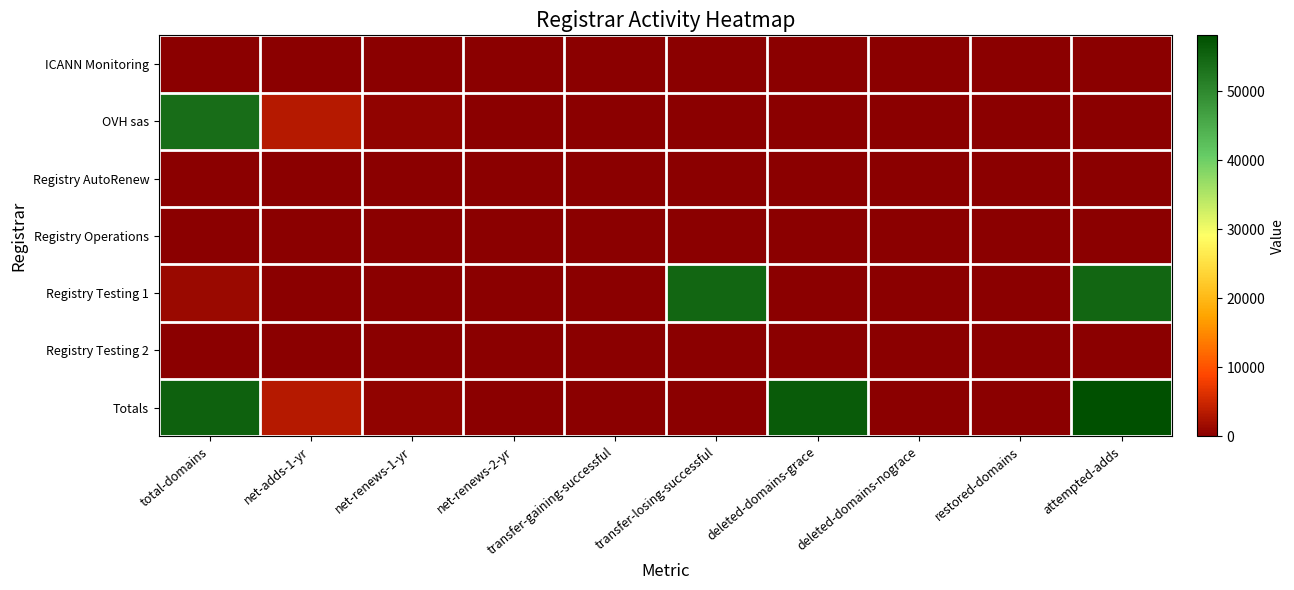

What is the greatest value displayed?

58106